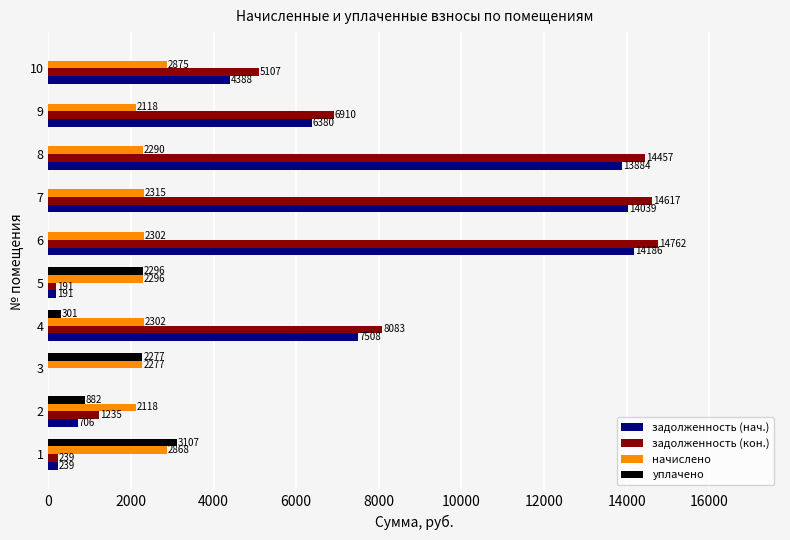

Count the number of categories in the chart.

10